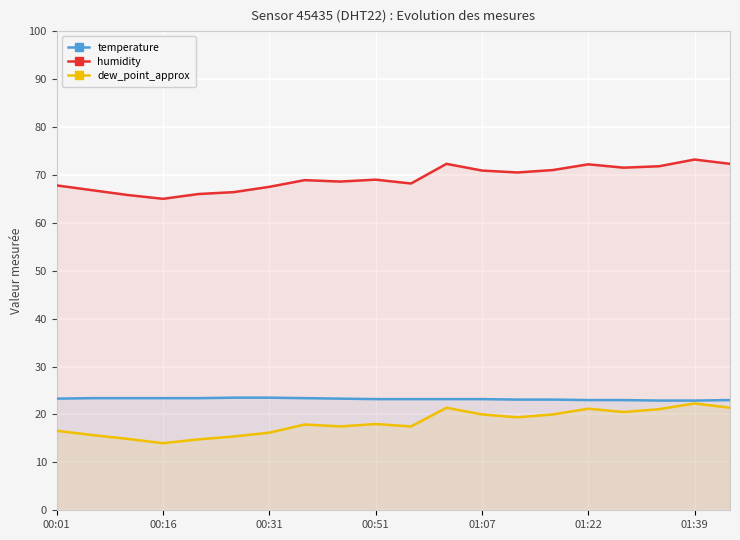

What is the spread (max minus min) of values at 00:16?

51.0